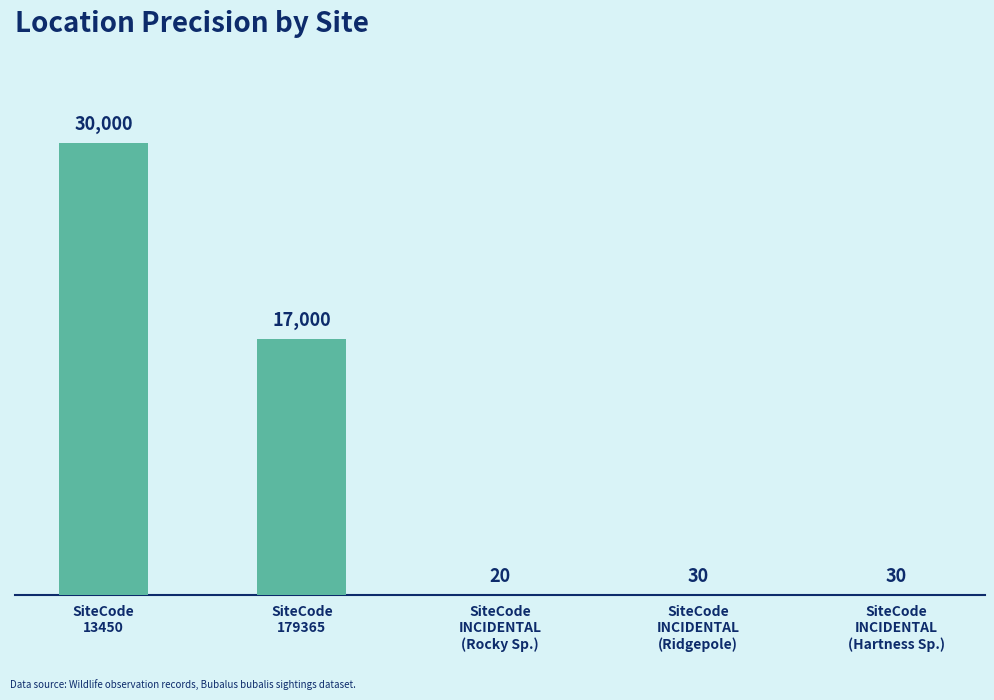

How many series are shown in this chart?

1